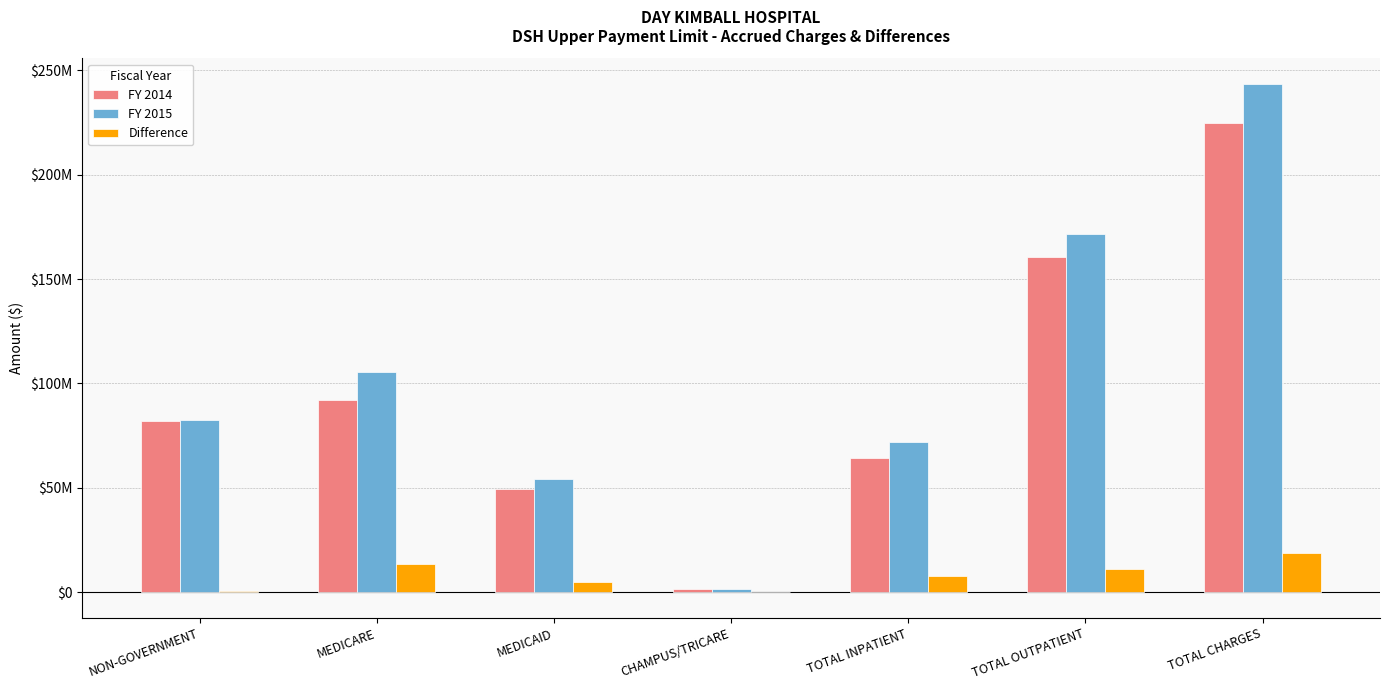

The value of Difference at TOTAL OUTPATIENT is 11130723. True or false?

True